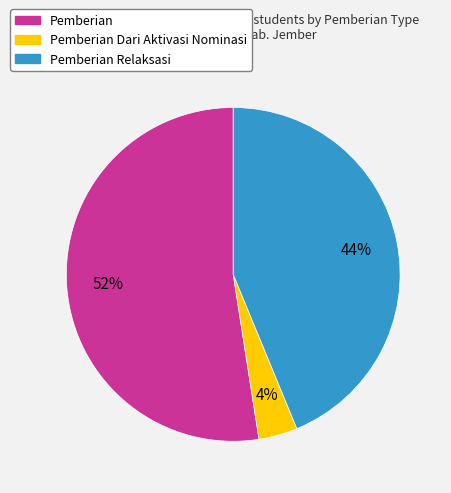

Is there a majority slice in this chart?

Yes